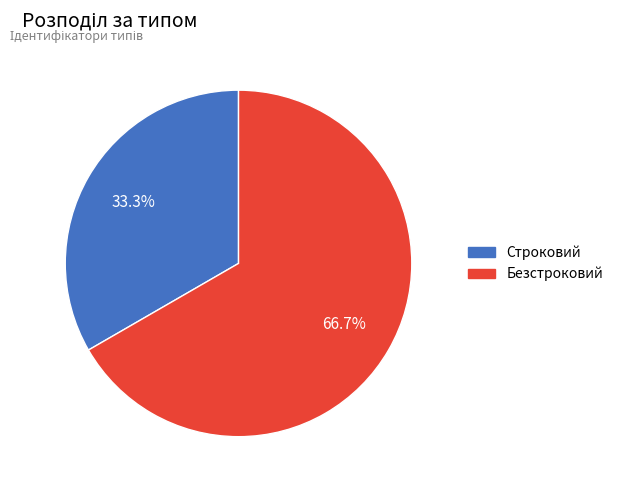

What portion of the pie excludes Строковий?

66.7%